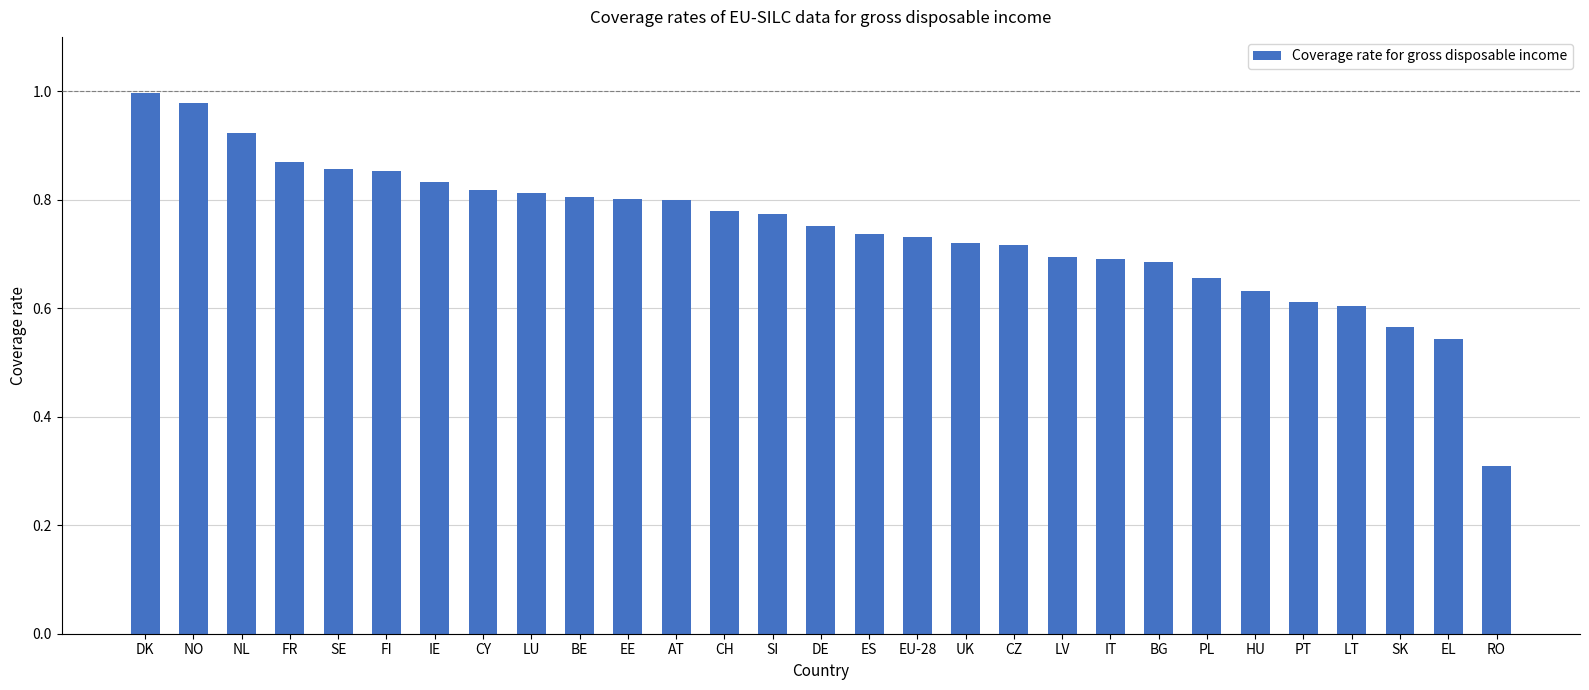

Does the chart contain stacked bars?

No